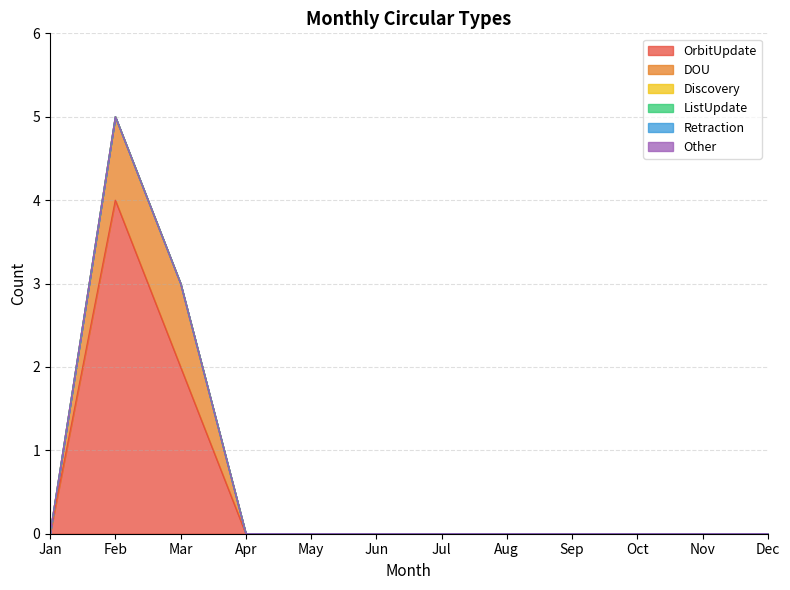

True or false: Discovery and Retraction cross at least once.

False